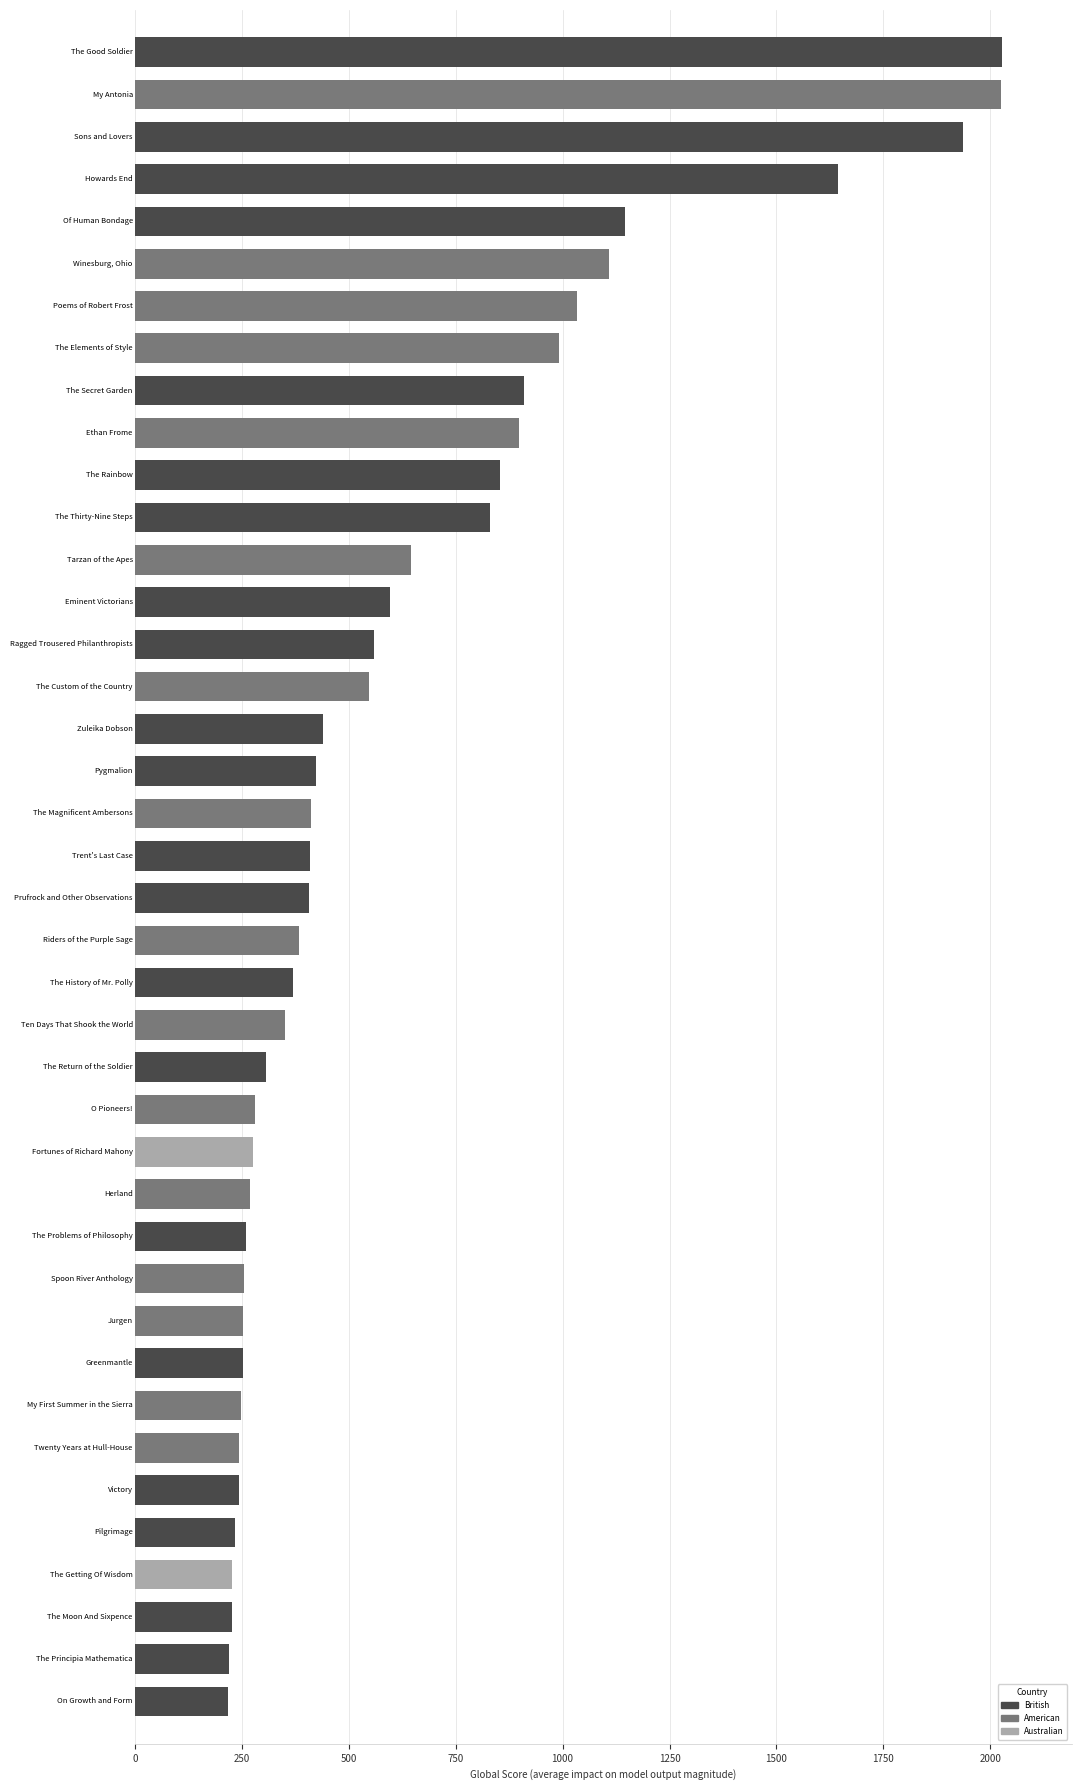

What is the maximum value shown in the chart?

2028